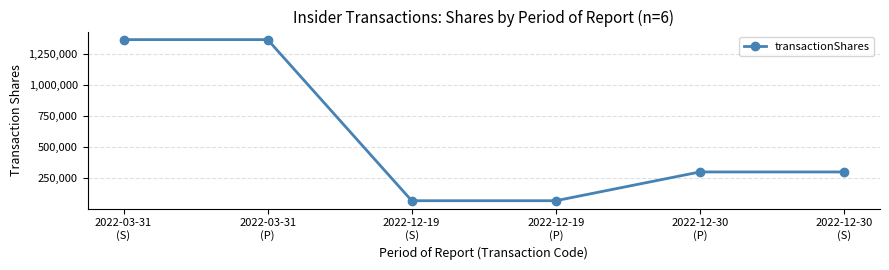

Does the chart have visible grid lines?

Yes